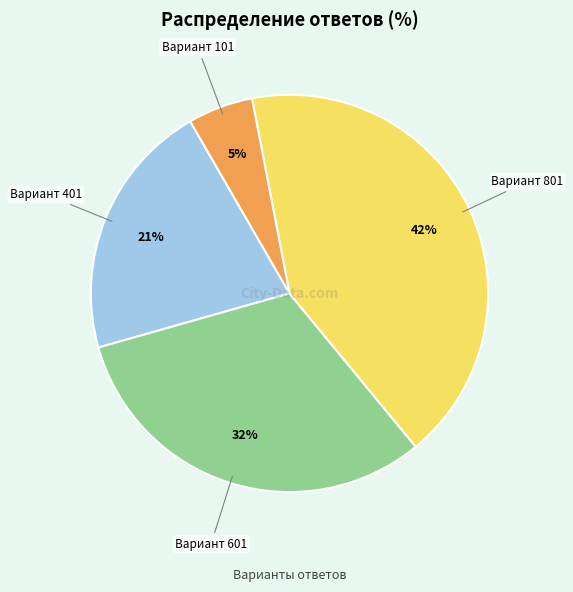

Is there a majority slice in this chart?

No